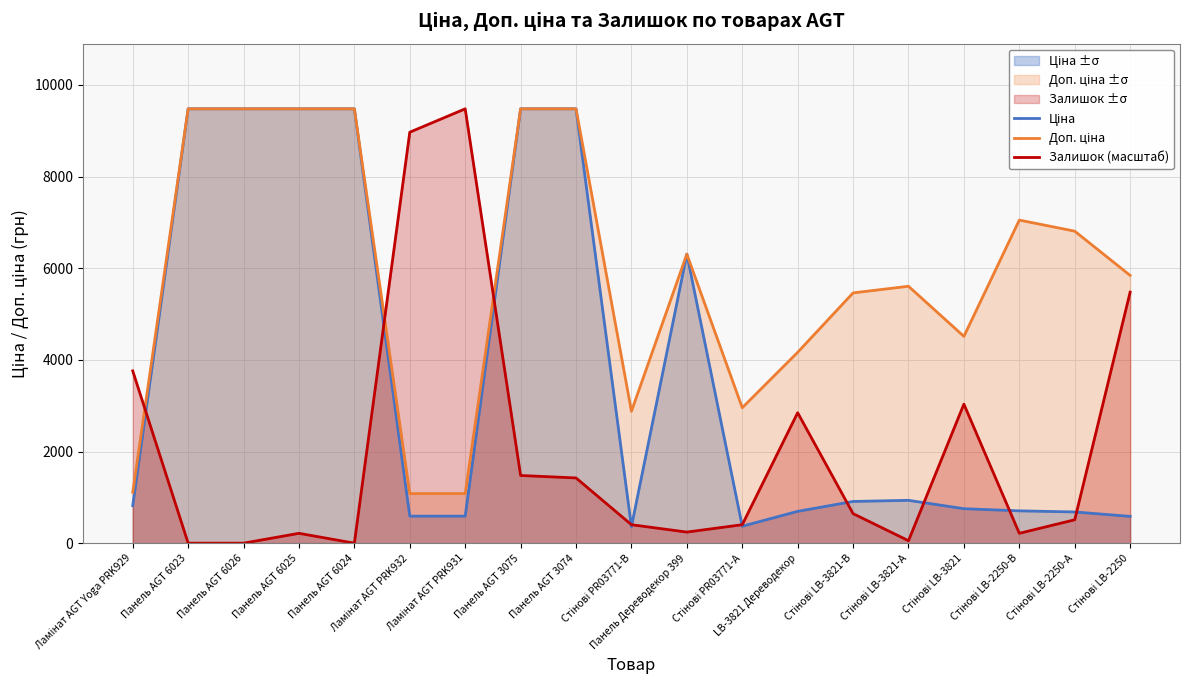

What is the label of the 14th point from the right?

Ламінат AGT PRK932